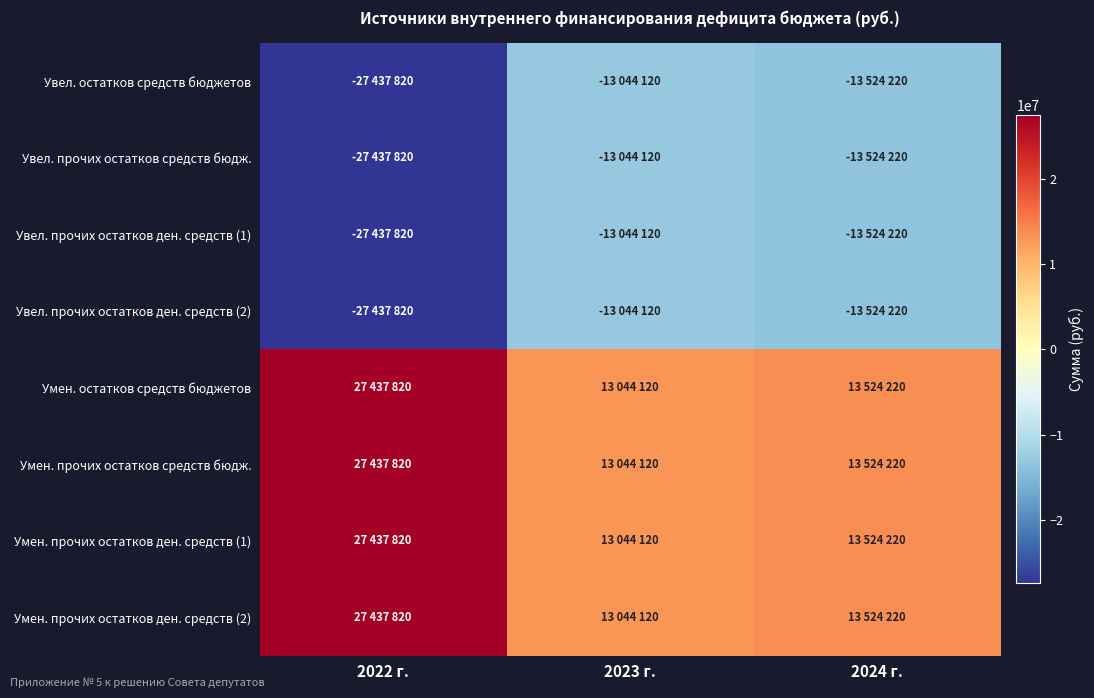

What is the maximum value shown in the chart?

27437820